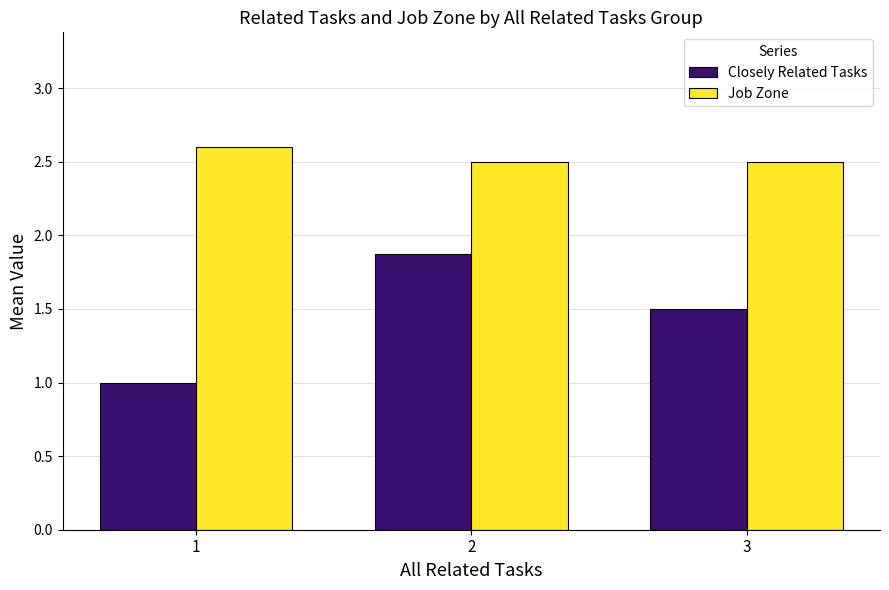

What is the difference between the maximum and minimum values in the Job Zone series?

0.1